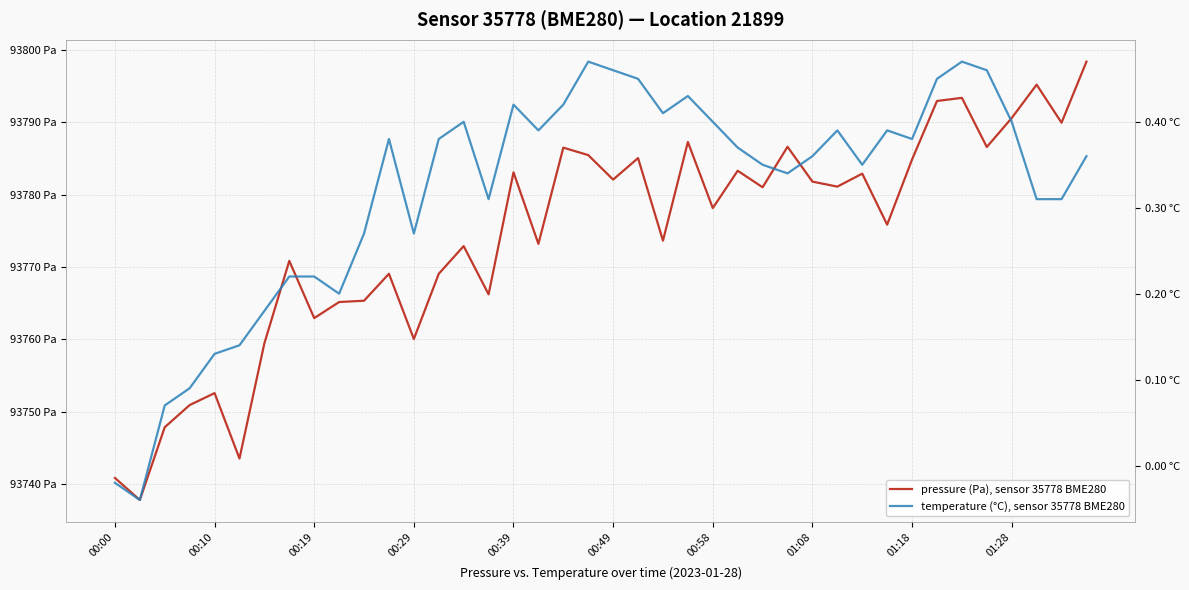

List the series in order of their overall mean, highest first.

pressure (Pa), sensor 35778 BME280, temperature (°C), sensor 35778 BME280